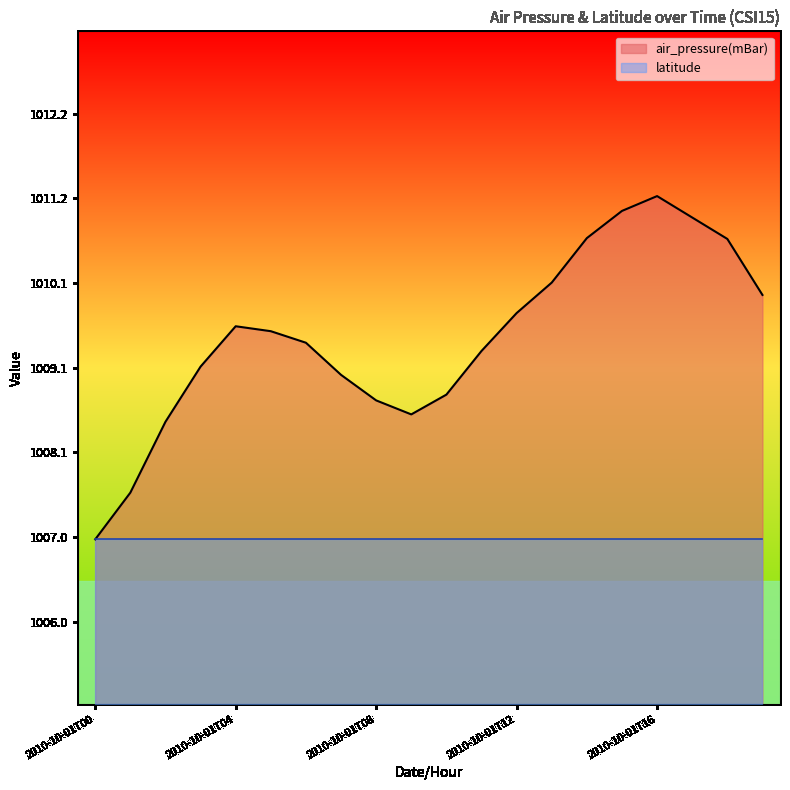

What is the ratio of the value at 2010-10-01T16 to the value at 2010-10-01T07?

1.0